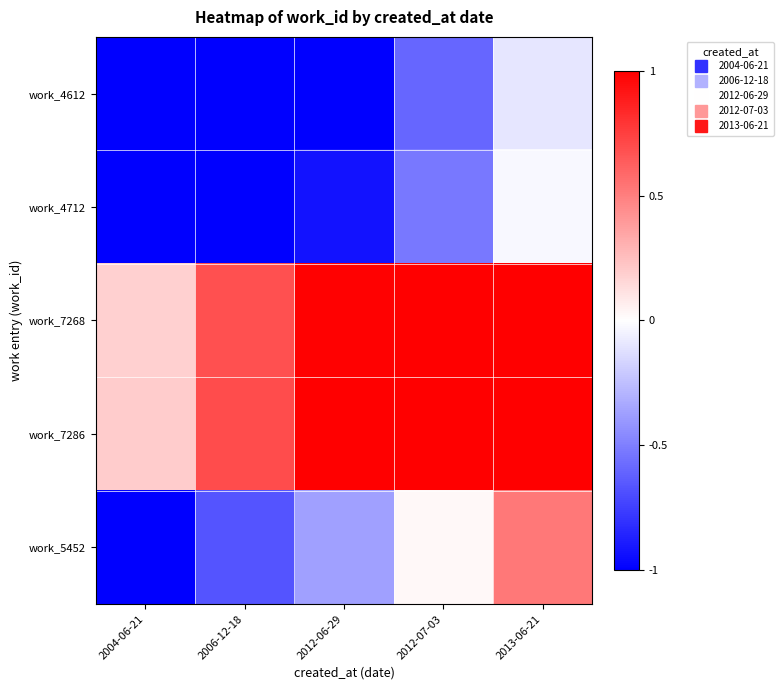

Between 2006-12-18 and 2004-06-21, which is larger?

2006-12-18